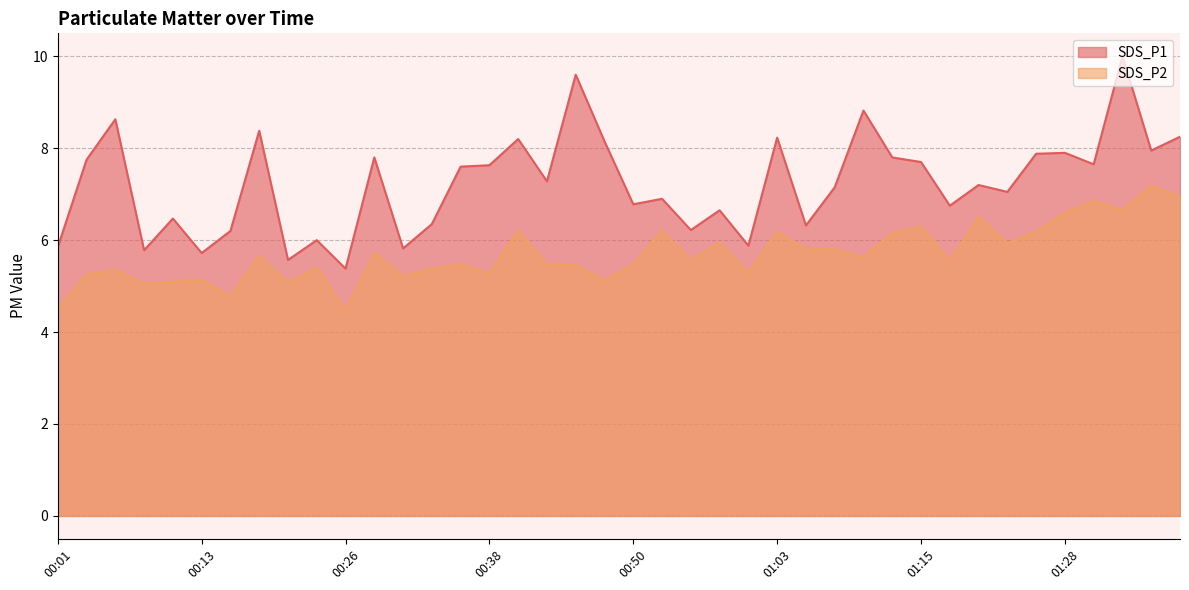

The value of SDS_P1 at 00:23 is 6.0. True or false?

True